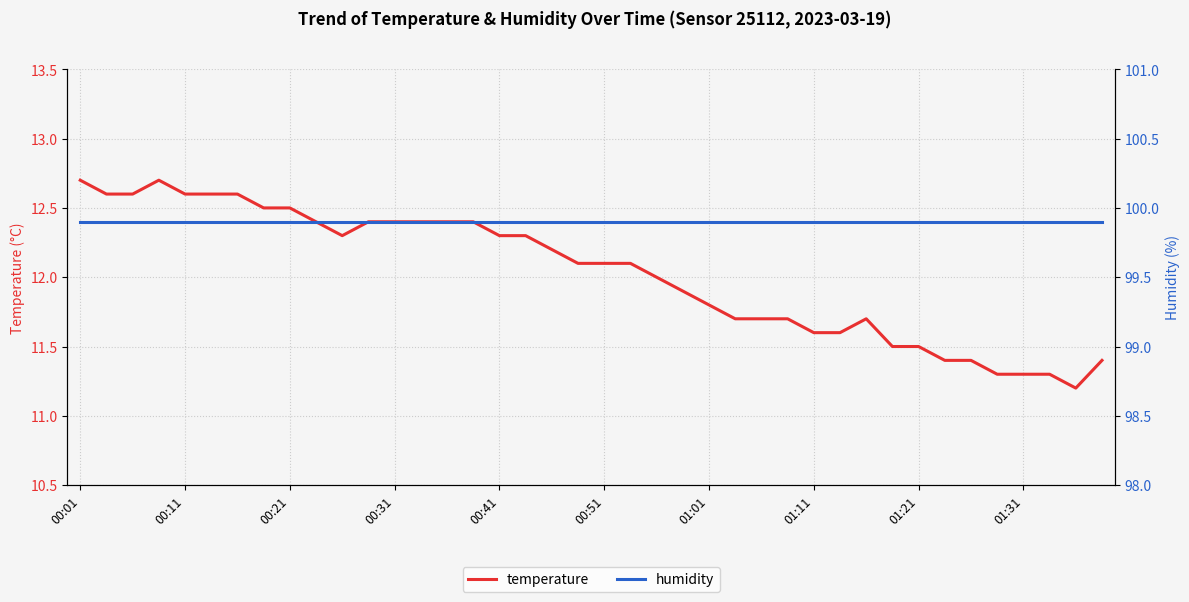

What is the lowest value of the temperature series?

11.2